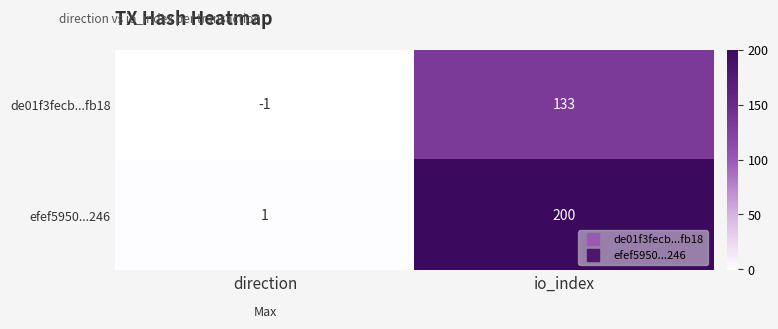

Which series has the widest spread of values?

efef5950...246